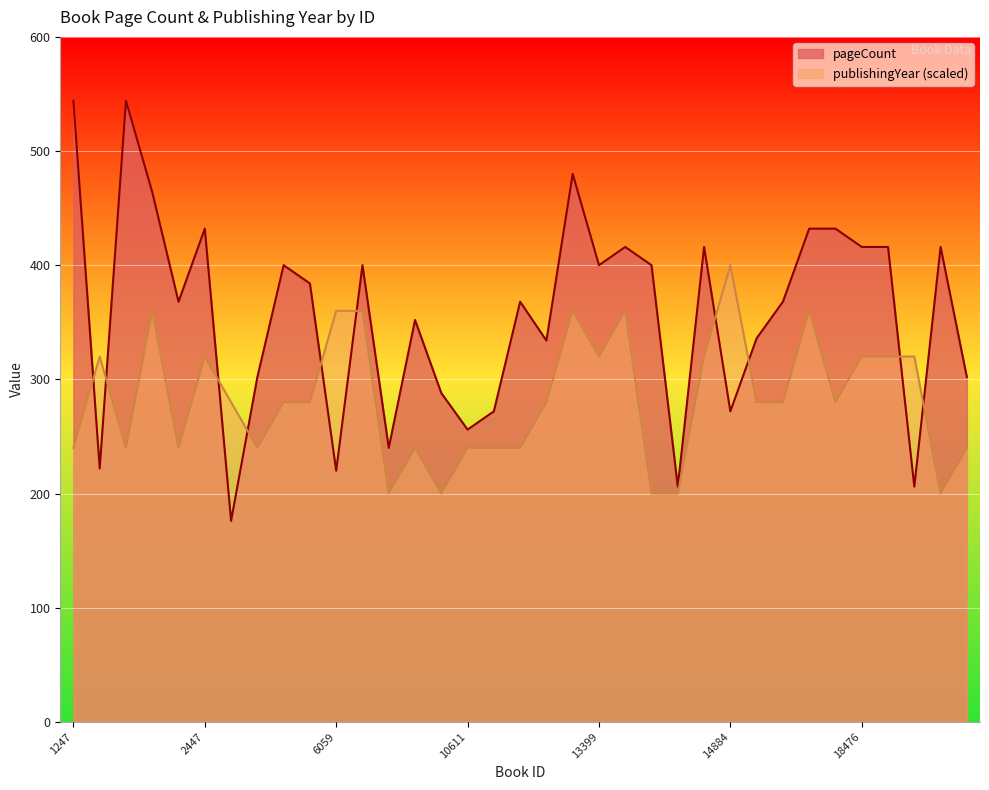

Reading left to right, transcribe all the data shown in this chart.

pageCount: 544	222	544	464	368	432	176	302	400	384	220	400	240	352	288	256	272	368	334	480	400	416	400	206	416	272	336	368	432	432	416	416	206	416	302
publishingYear: 240	320	240	360	240	320	280	240	280	280	360	360	200	240	200	240	240	240	280	360	320	360	200	200	320	400	280	280	360	280	320	320	320	200	240